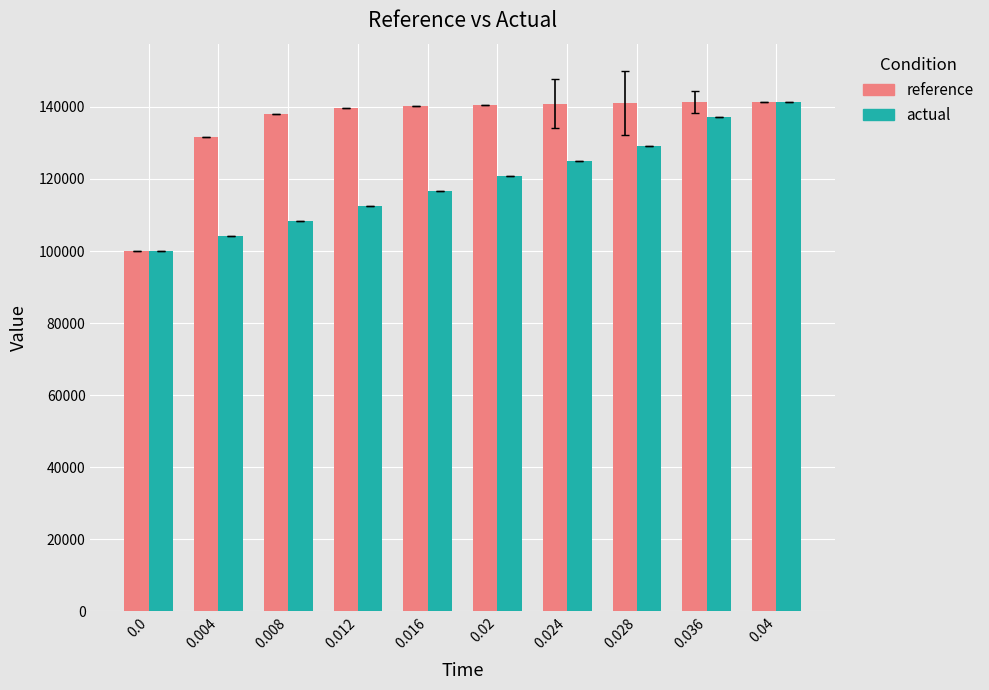

List the labels in order of actual value, smallest first.

0.0, 0.004, 0.008, 0.012, 0.016, 0.02, 0.024, 0.028, 0.036, 0.04